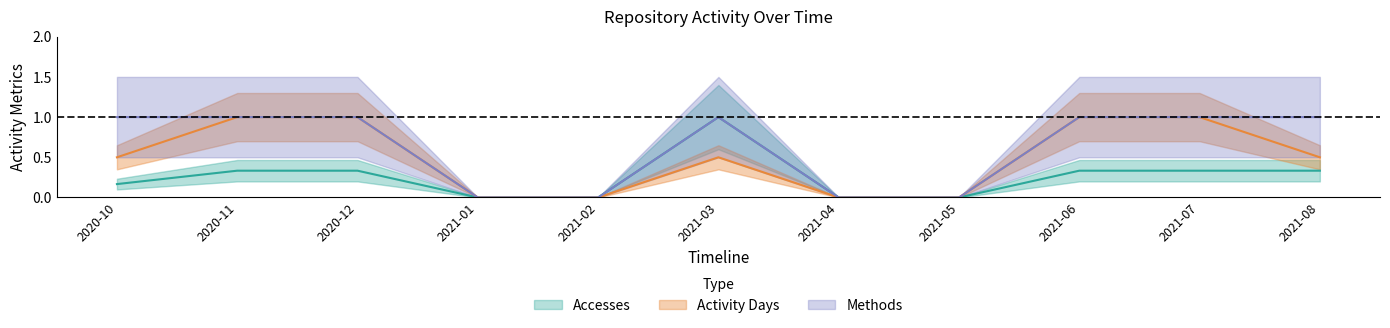

At which label is Activity Days closest to 0?

2021-01